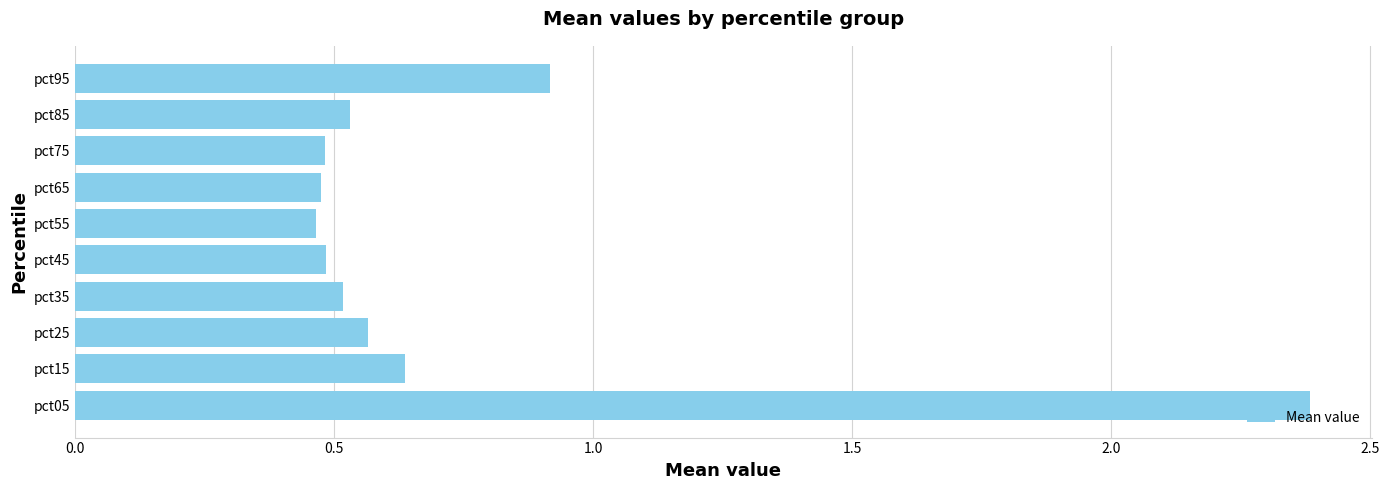

Where is the data nearest to the value 1?

pct95